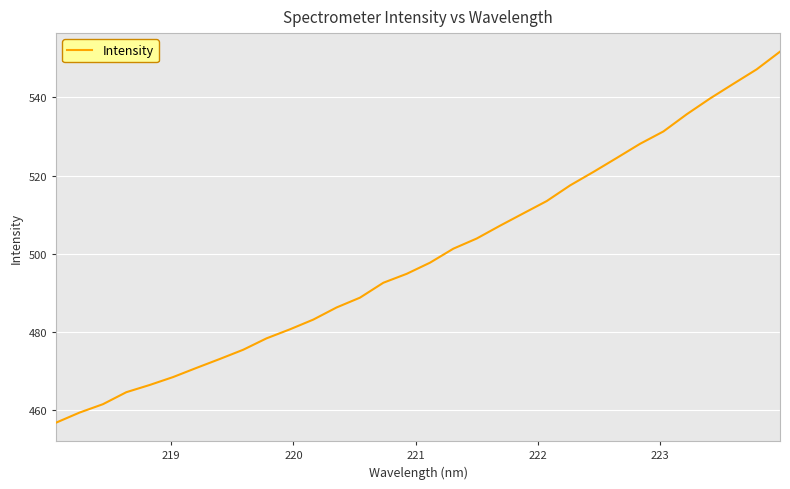

What is the sum of all values?

15974.9